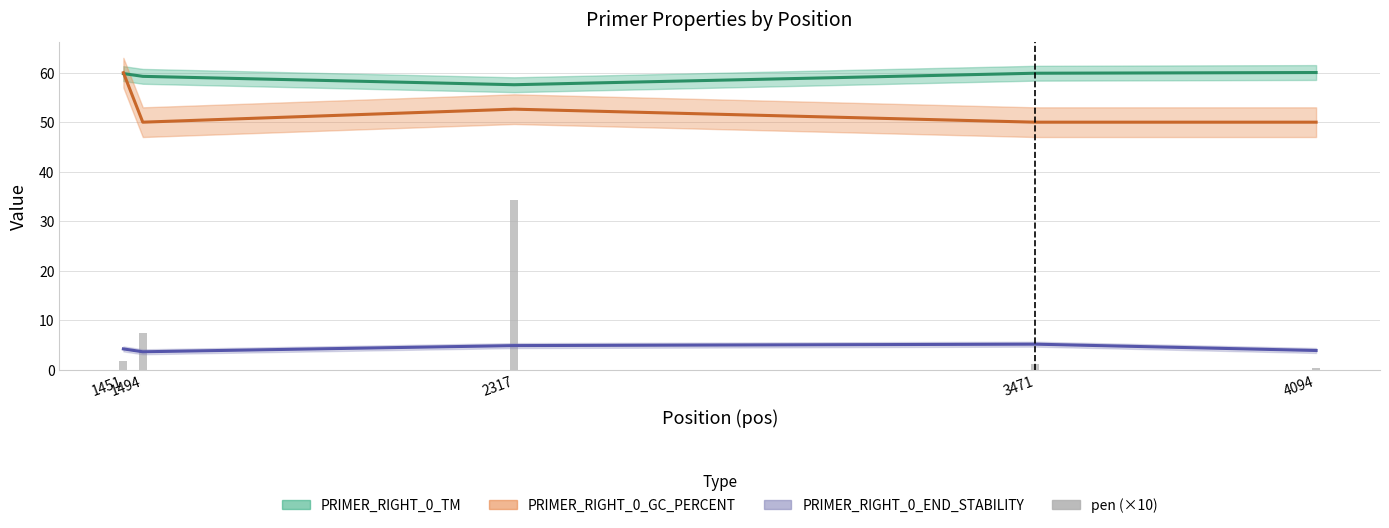

List the labels in order of value, largest first.

2317, 1494, 1451, 3471, 4094